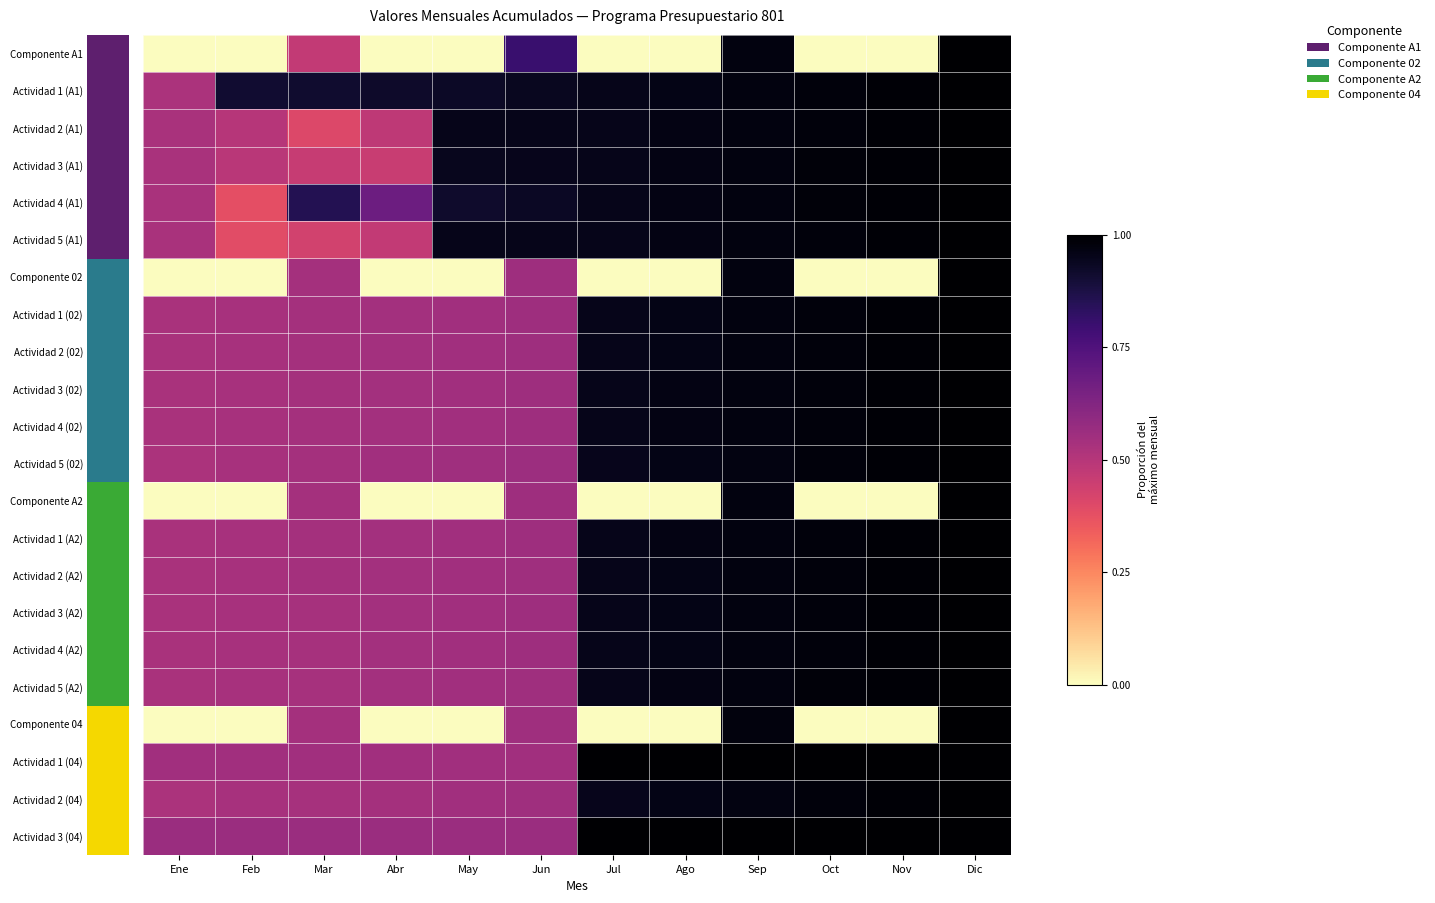

At how many categories does at least one series exceed 0?

12